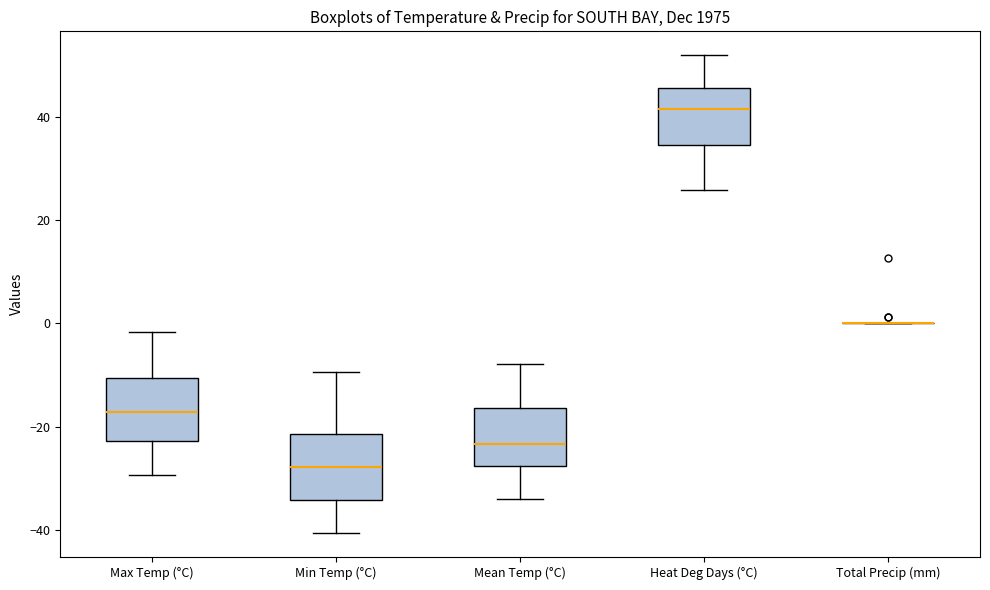

Reading left to right, transcribe this box plot: for each box, give where its median line is, the range the box spans, and where its two whiskers end, as read against the y-axis. The values are not printed on the chart, so give them approximately, as read against the axis.

Max Temp (°C): median -18, box -22 to -10, whiskers -30 to -2
Min Temp (°C): median -28, box -34 to -22, whiskers -40 to -10
Mean Temp (°C): median -24, box -28 to -16, whiskers -34 to -8
Heat Deg Days (°C): median 42, box 34 to 46, whiskers 26 to 52
Total Precip (mm): box collapsed to a line at 0, whiskers 0 to 0